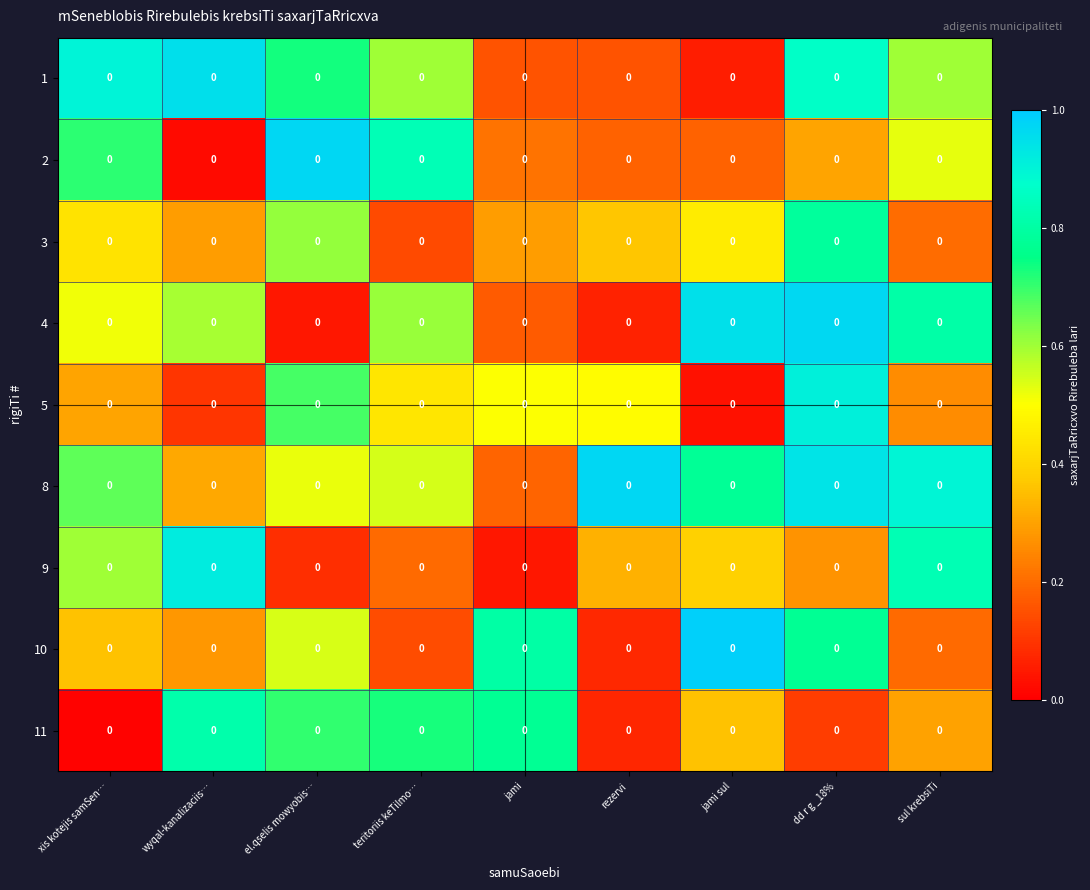

What is the spread (max minus min) of values at jami sul?

1.0